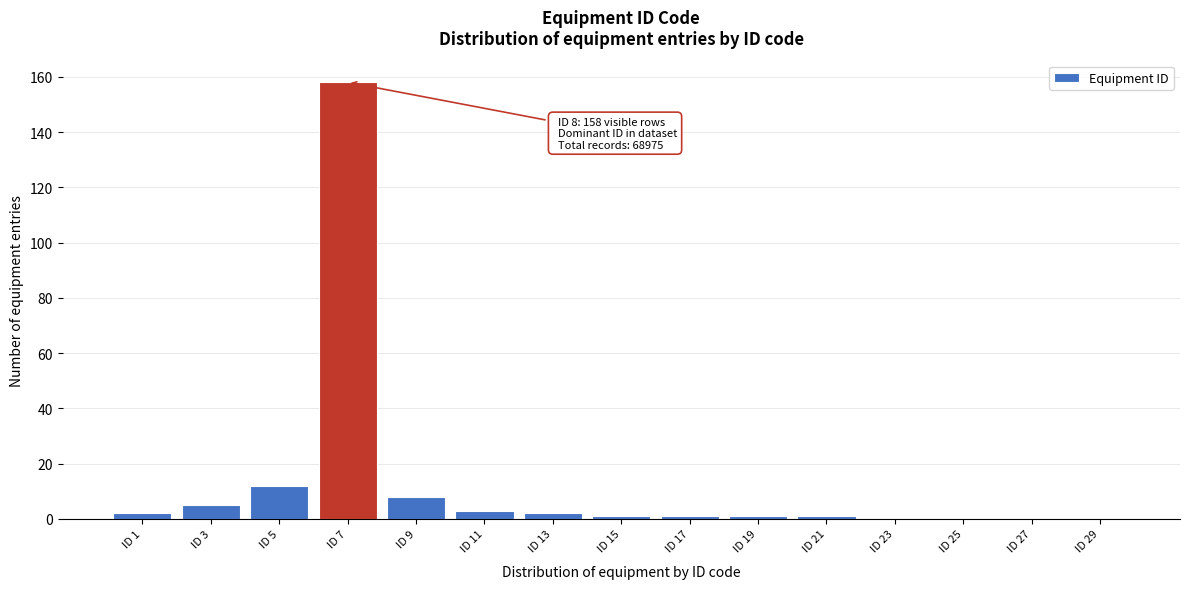

Reading left to right, transcribe all the data shown in this chart.

ID 1=2	ID 3=5	ID 5=12	ID 7=158	ID 9=8	ID 11=3	ID 13=2	ID 15=1	ID 17=1	ID 19=1	ID 21=1	ID 23=0	ID 25=0	ID 27=0	ID 29=0